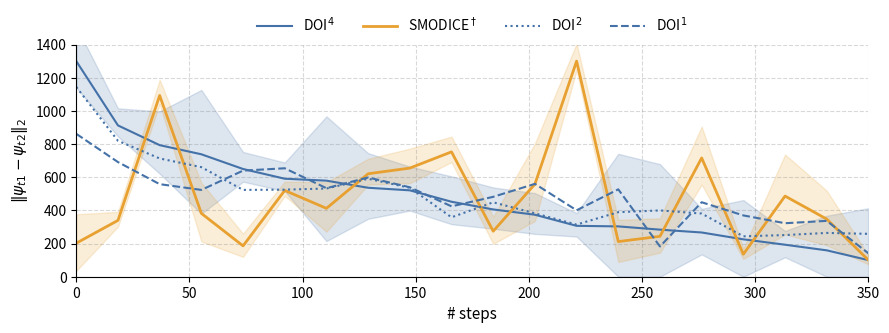

What is the difference between the highest and lowest values at 300?

166.9